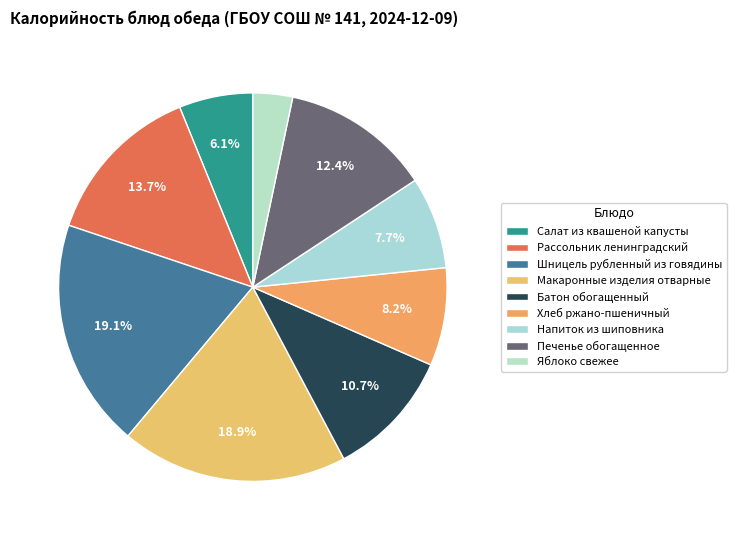

Is it true that Хлеб ржано-пшеничный is 8% of the pie?

True